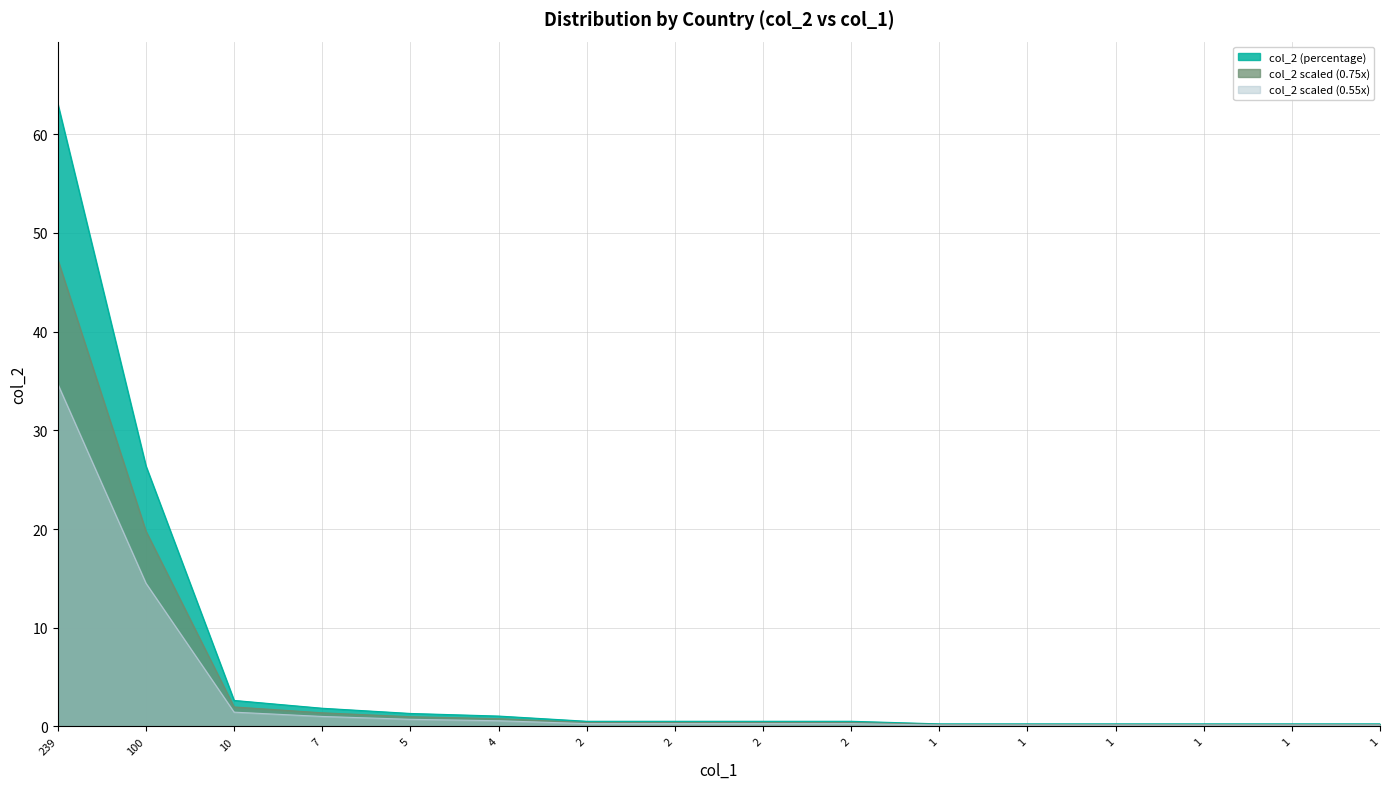

What is the change in value from 7 to 1?

-1.6